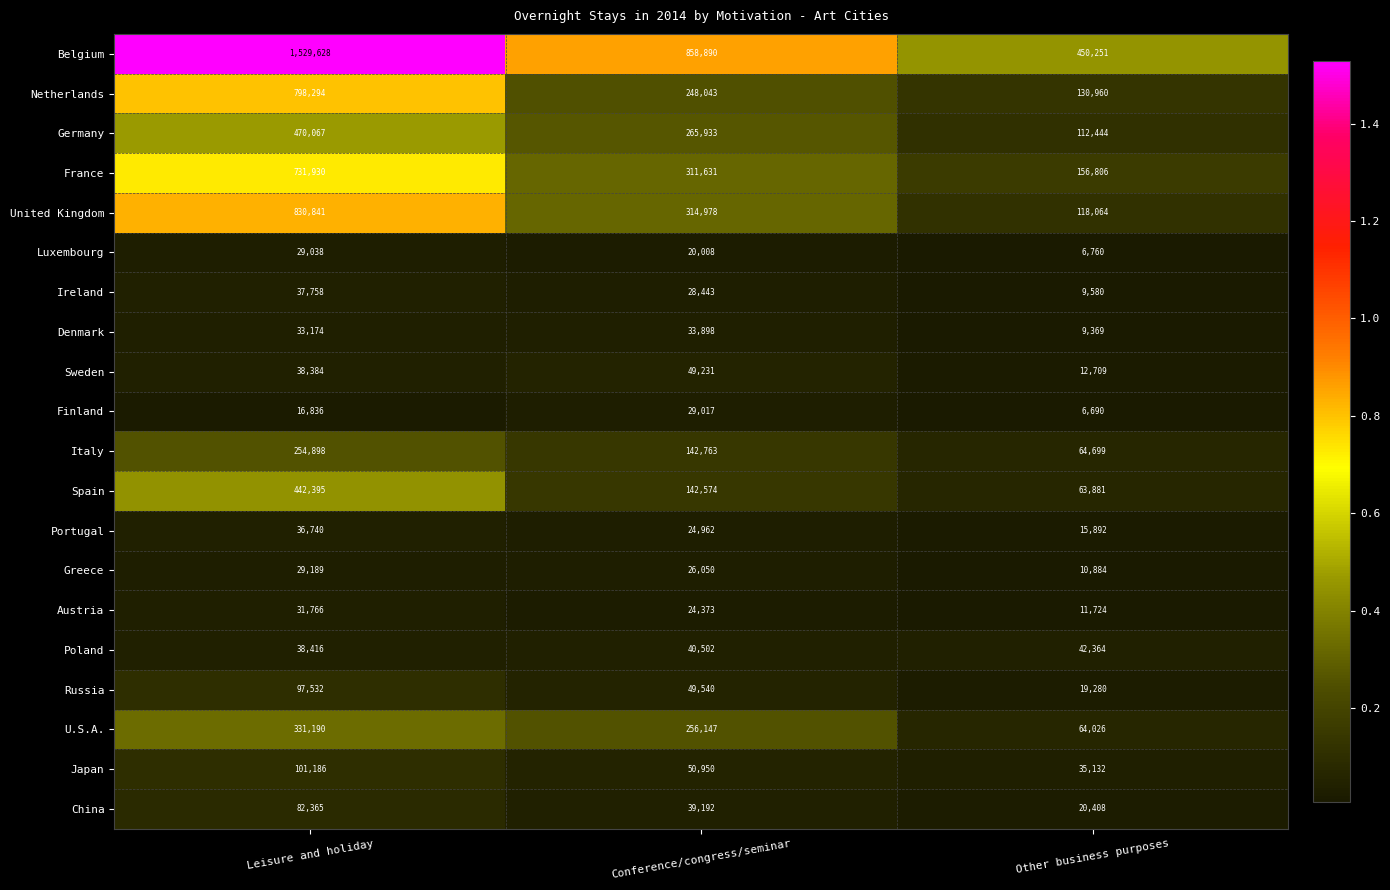

What is the difference between the maximum and second lowest values in the Finland series?

12181